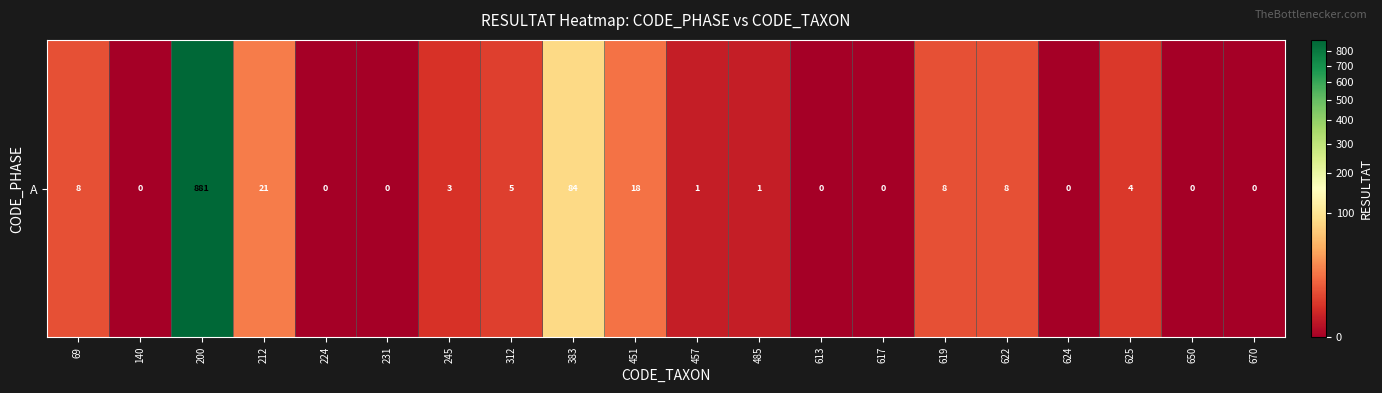

Reading left to right, transcribe all the data shown in this chart.

69=8	140=0	200=881	212=21	224=0	231=0	245=3	312=5	383=84	451=18	457=1	485=1	613=0	617=0	619=8	622=8	624=0	625=4	650=0	670=0